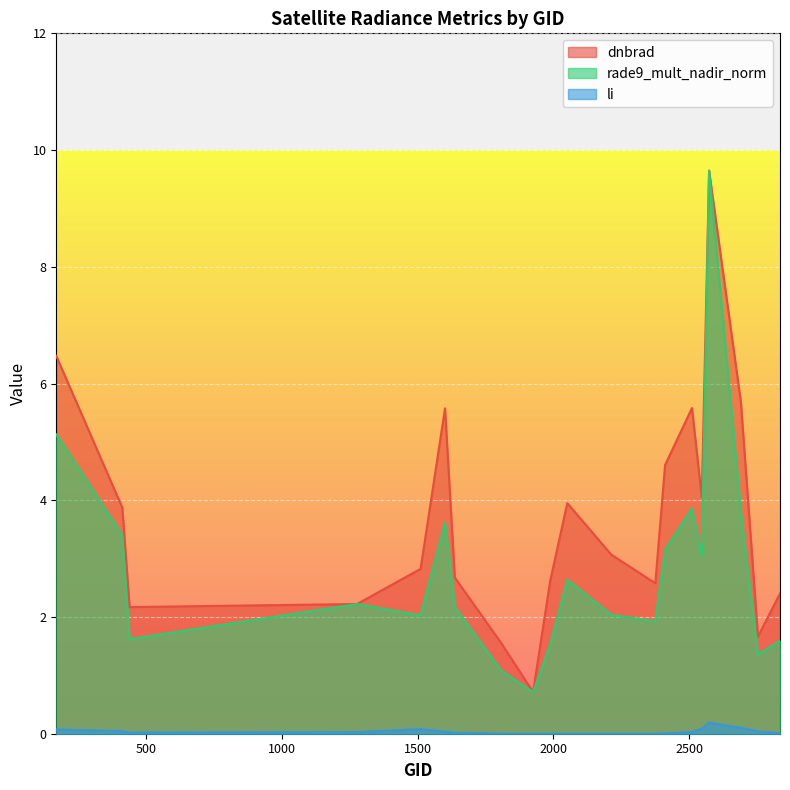

What is the value of the dnbrad point at the 15th from the left?

5.6